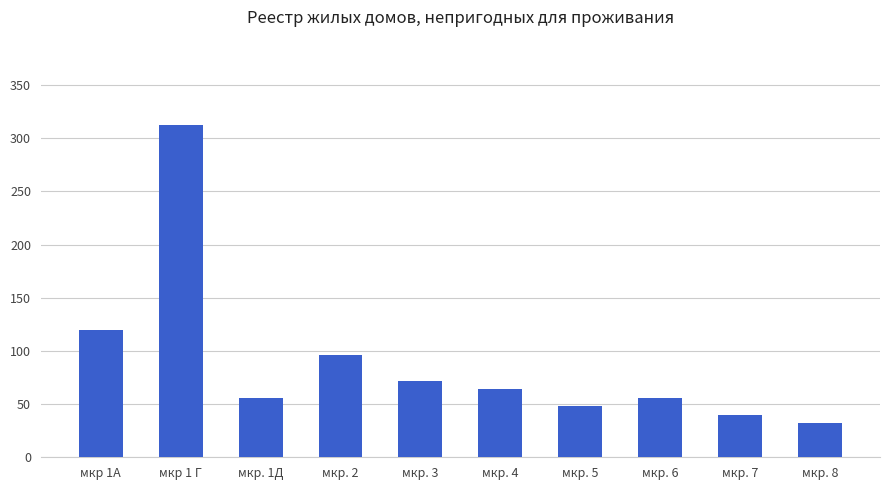

How many data points does each series have?

10